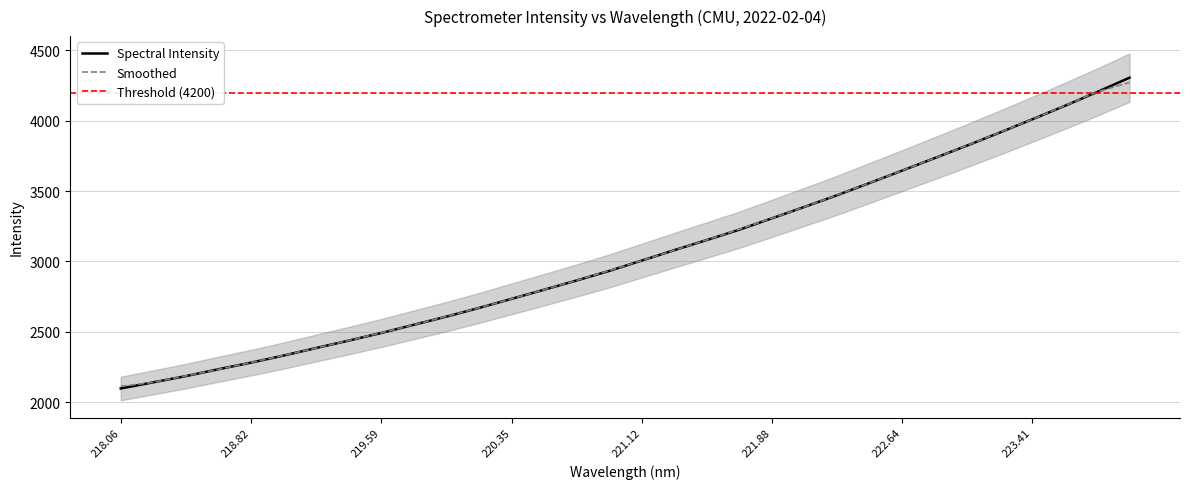

Is it true that the value at 223.9802 is 4305.9?

True